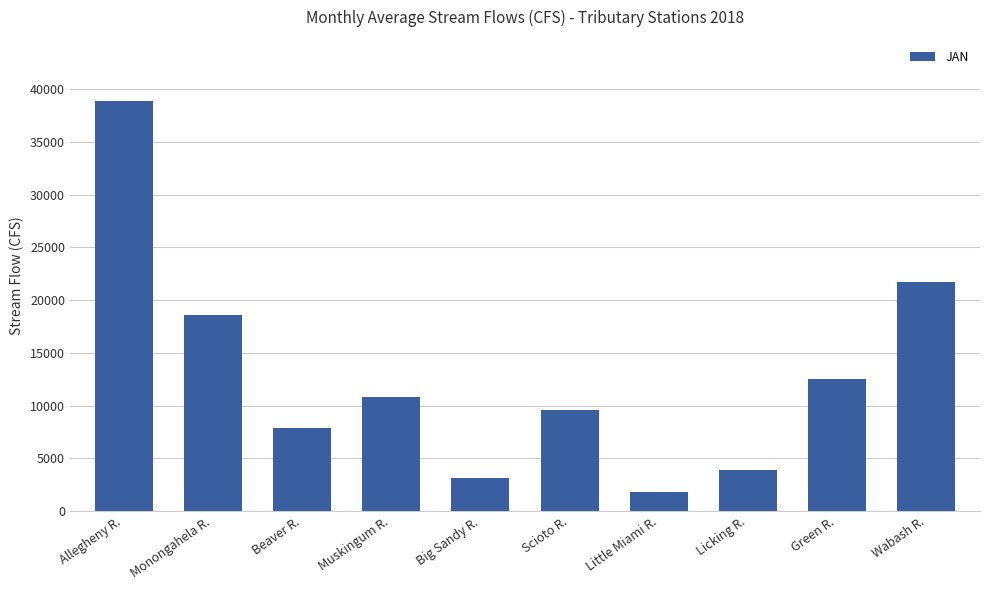

Where is the data nearest to the value 20346?

Wabash R.